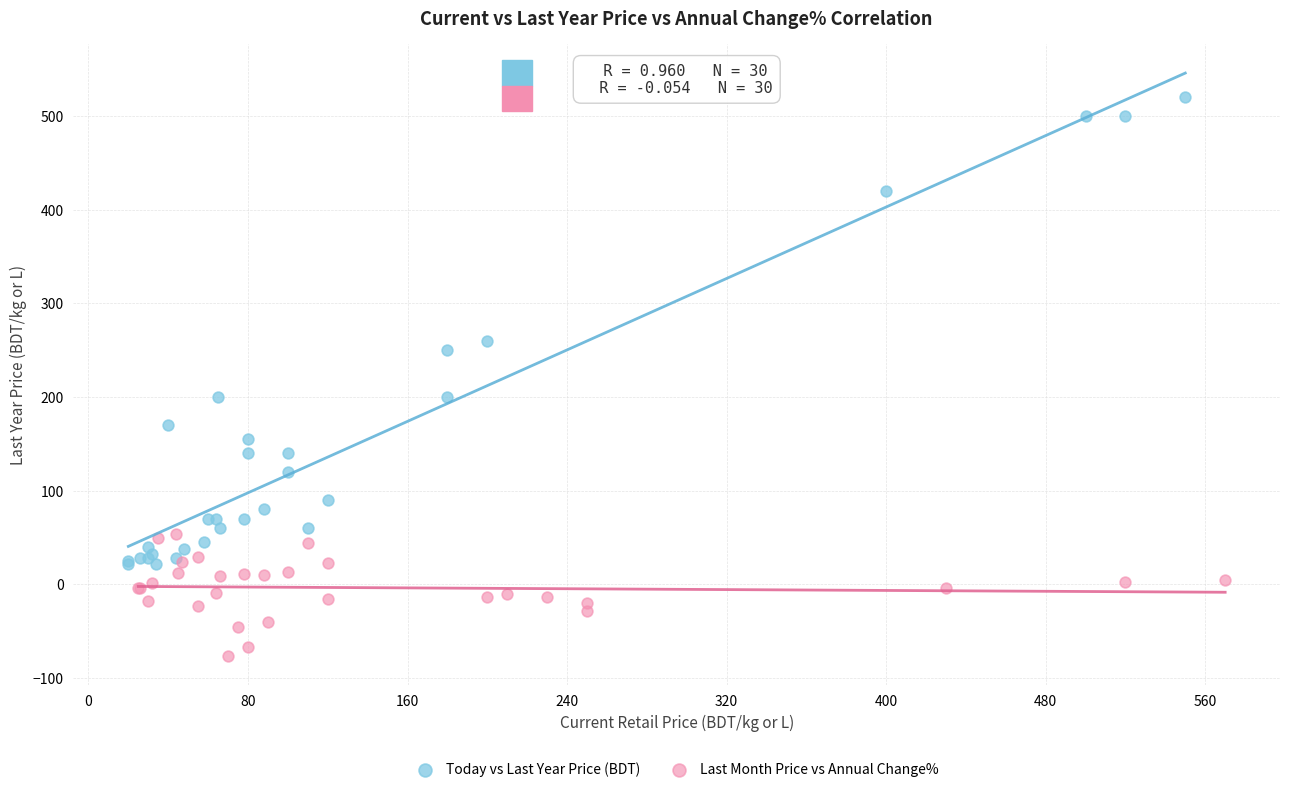

Which series contains the highest Y value?

Today vs Last Year Price (BDT)